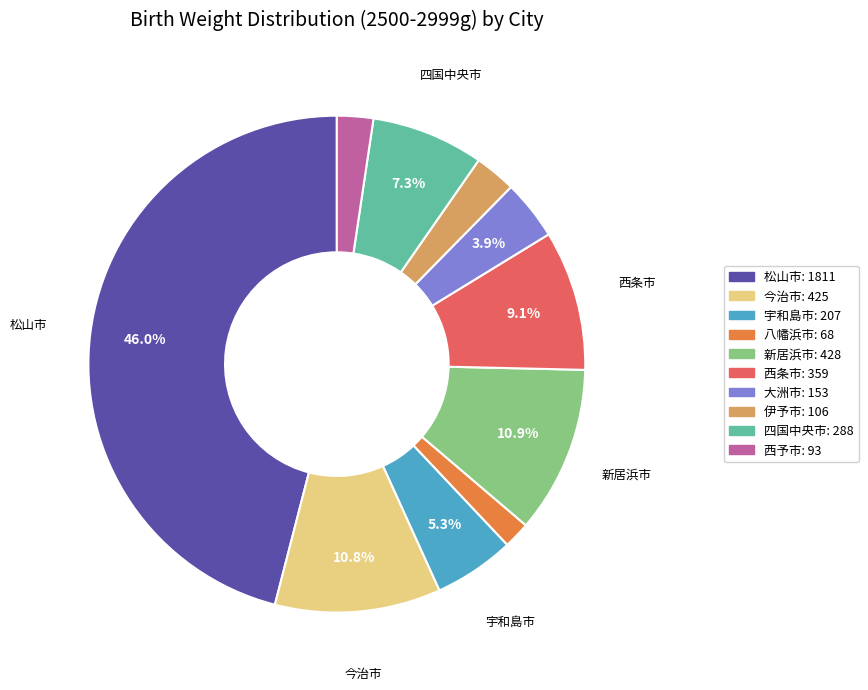

Is there any slice that represents more than half of the pie?

No